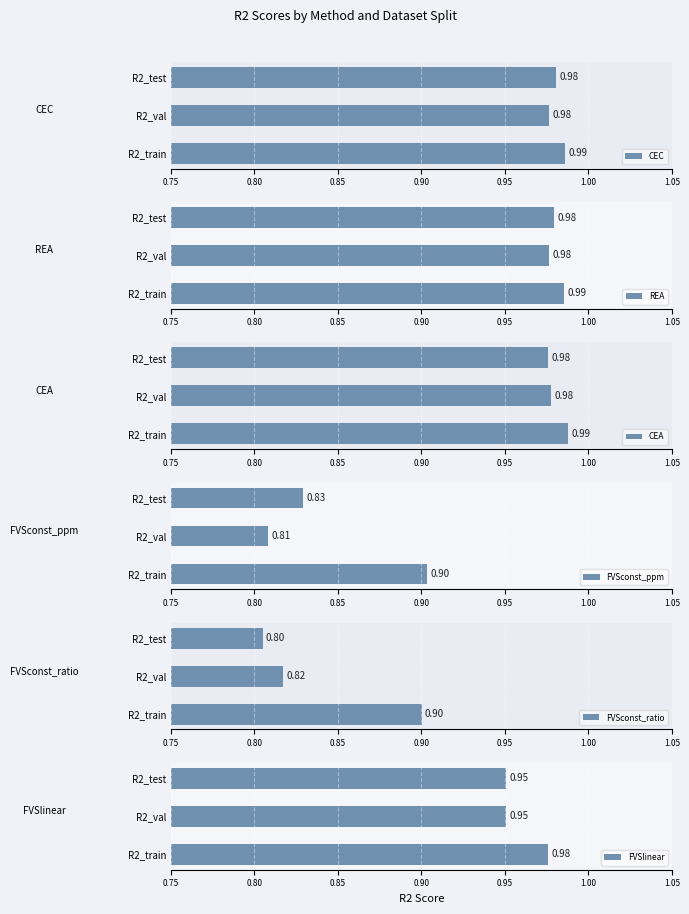

Rank the categories by FVSconst_ppm value from lowest to highest.

R2_val, R2_test, R2_train